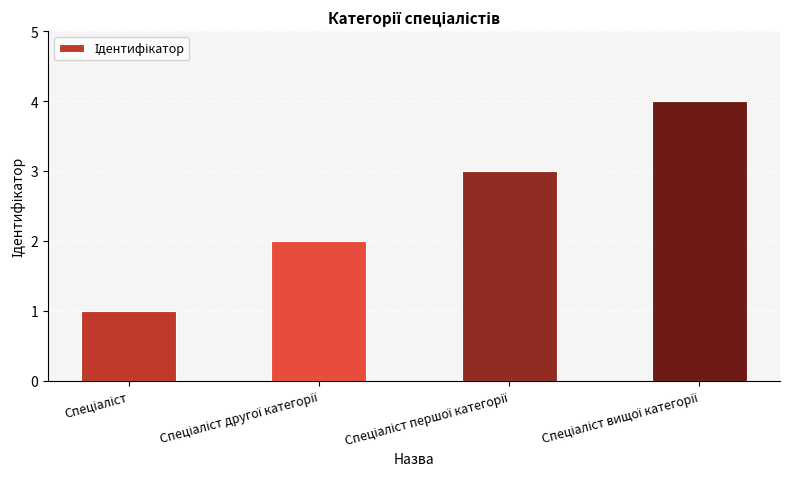

What is the maximum value shown in the chart?

4